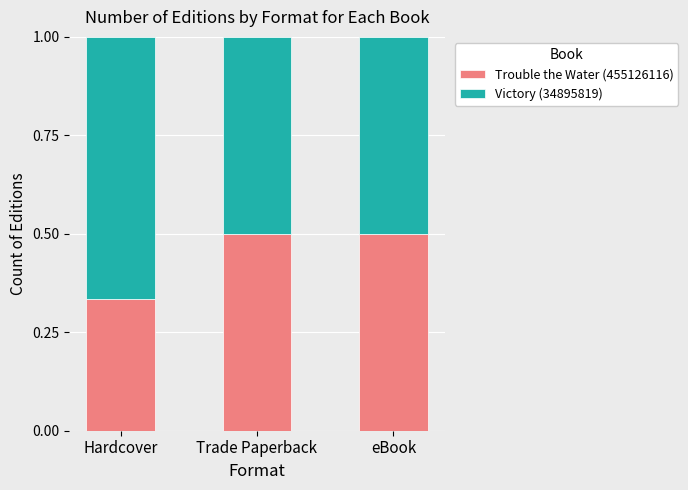

Count the Trouble the Water (455126116) values in the range 0 to 1.

3